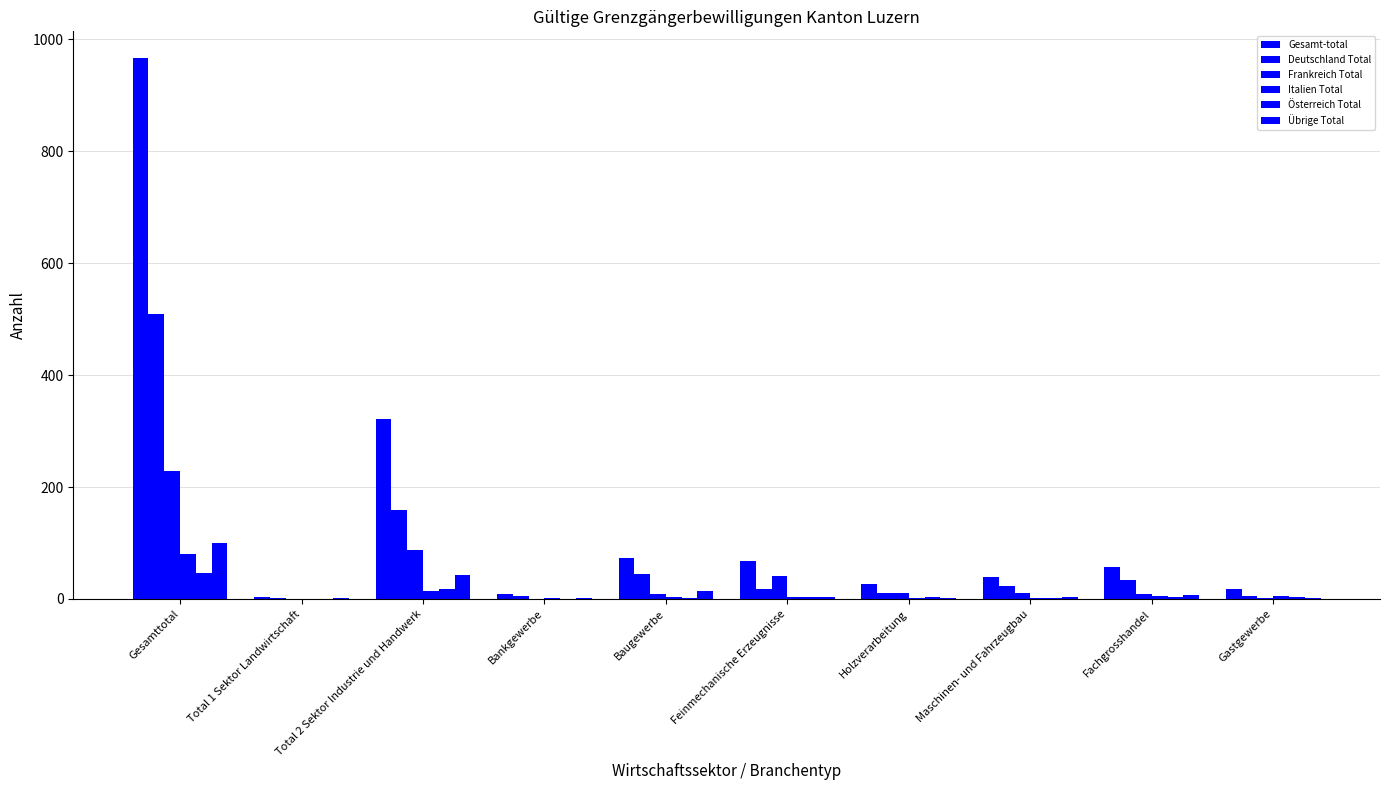

How many data points does each series have?

10